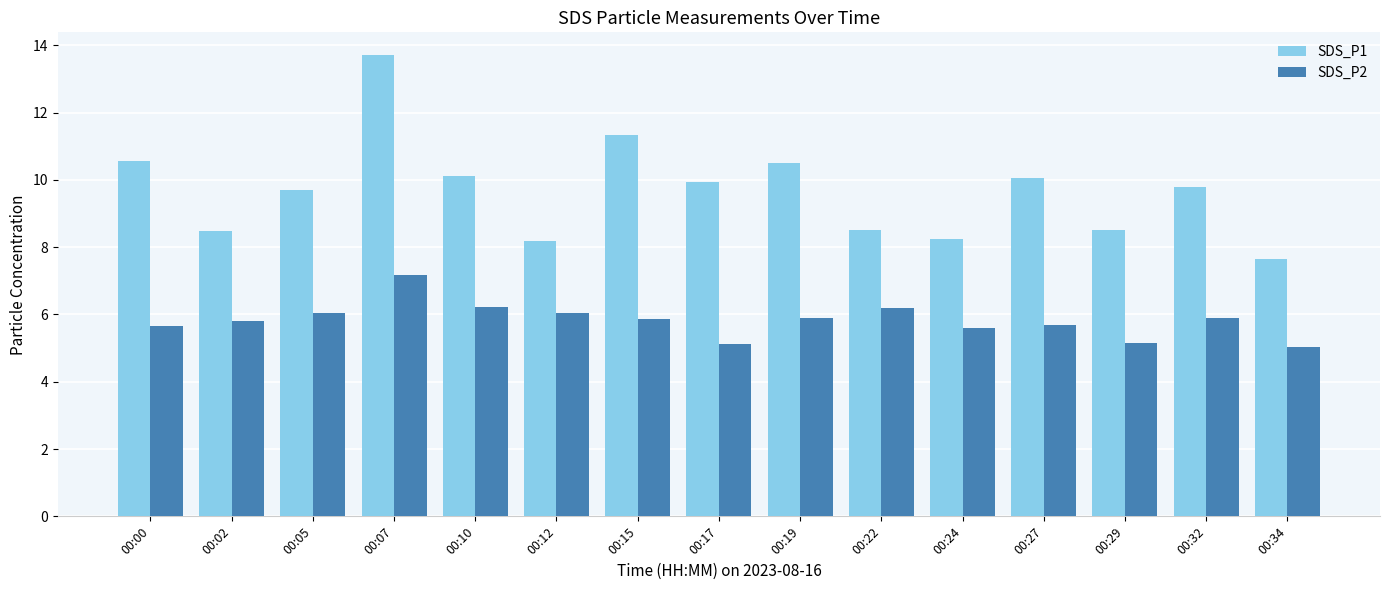

At which category is the sum across all series the highest?

00:07